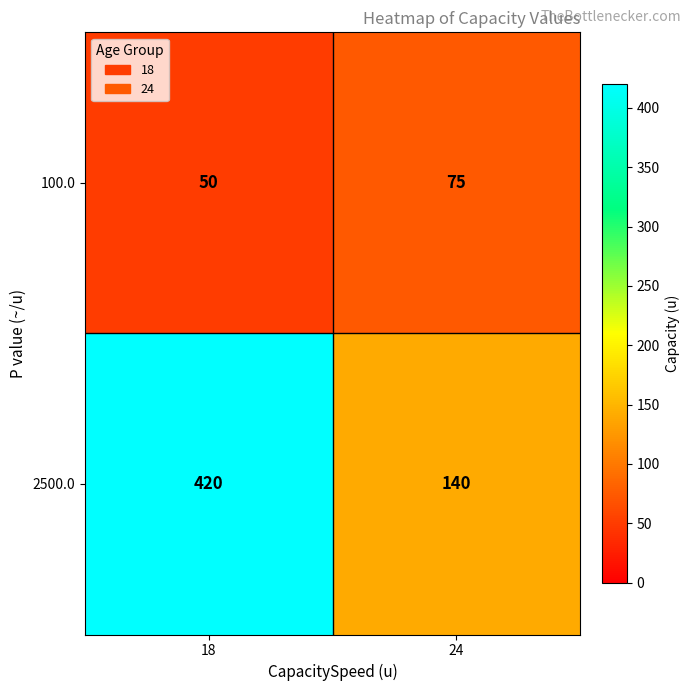

Is it true that 2500.0 equals 420 at 18?

True